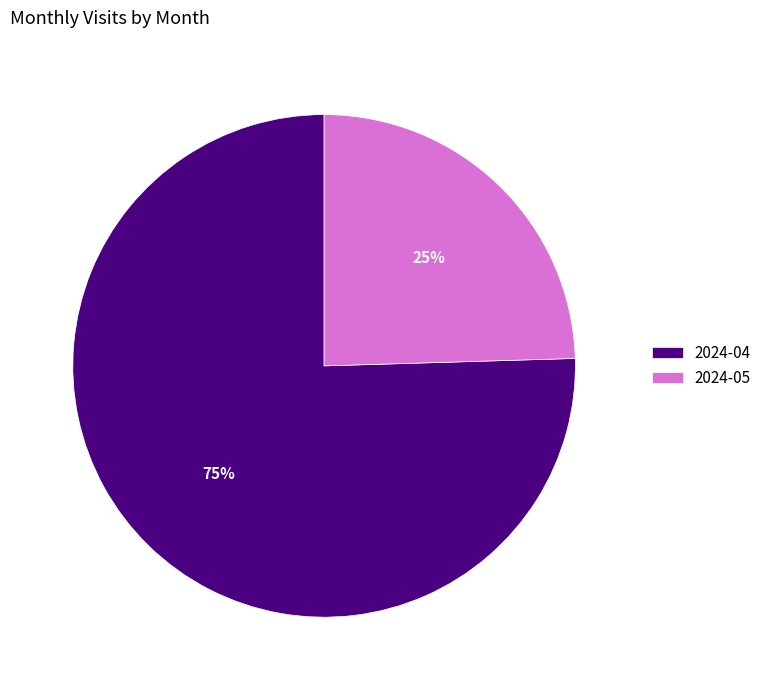

To the nearest percent, what is the average slice percentage?

50%